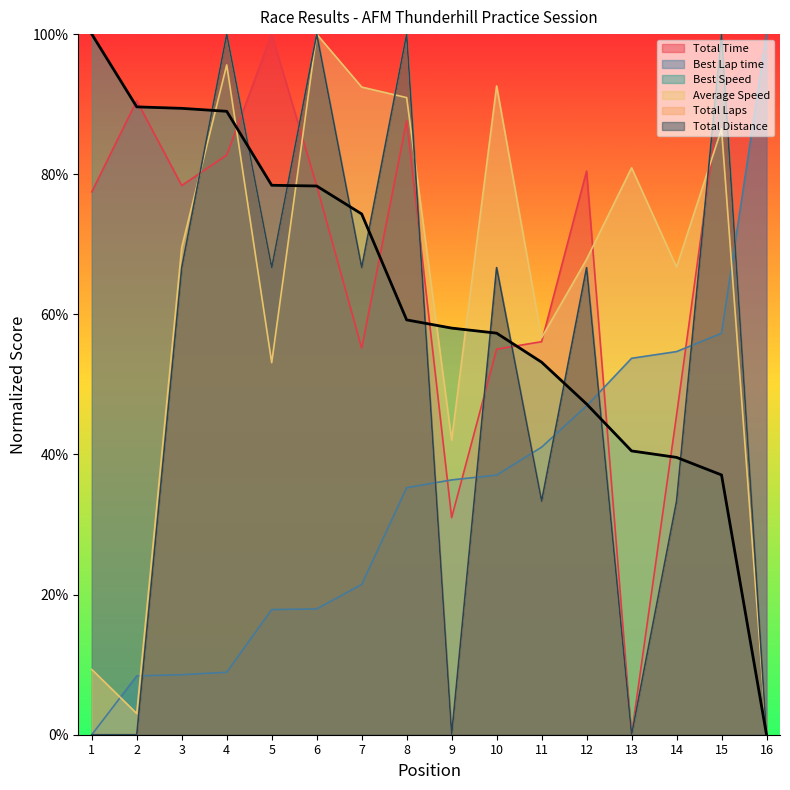

At which label is Total Laps closest to 50?

11